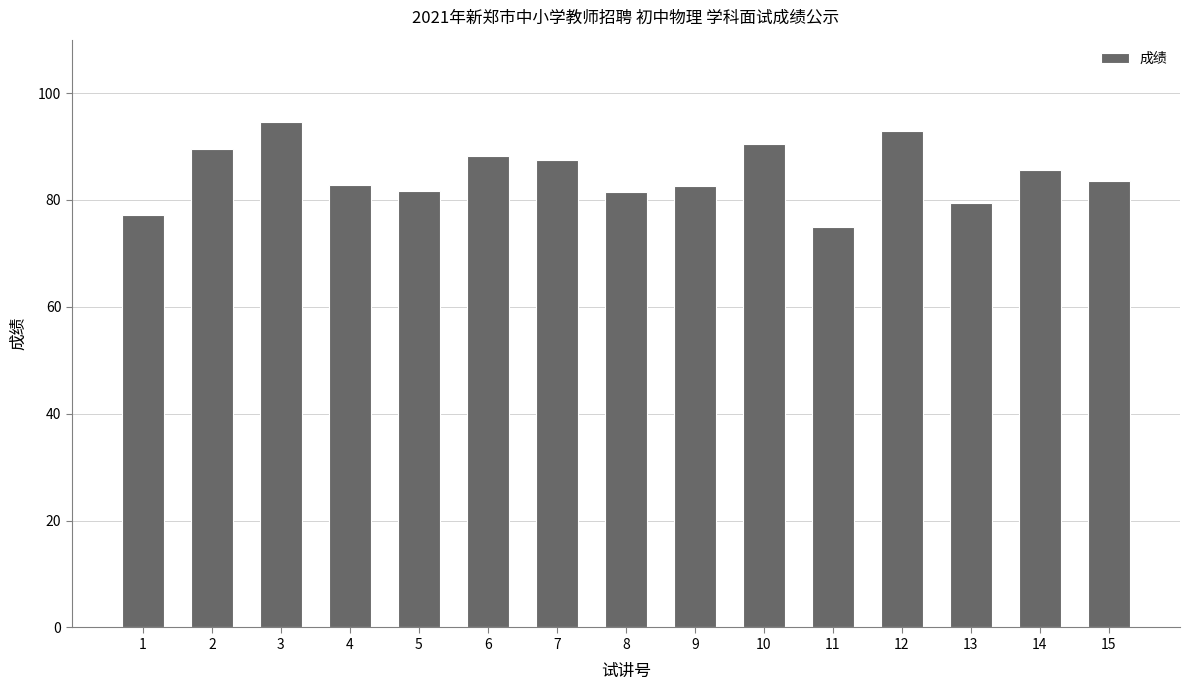

Which category has the lowest value across all series?

11